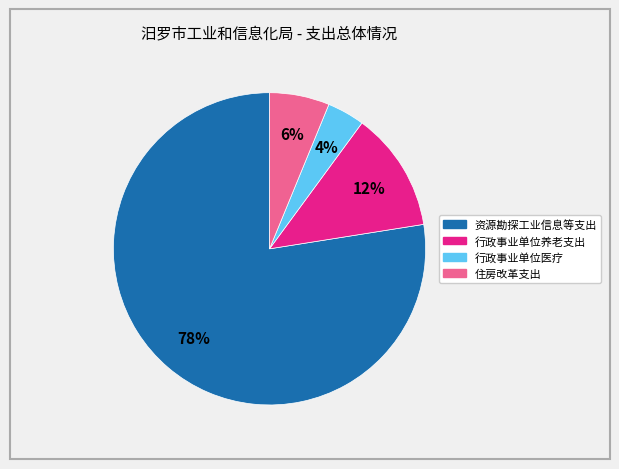

Is it true that 行政事业单位医疗 is 4% of the pie?

True